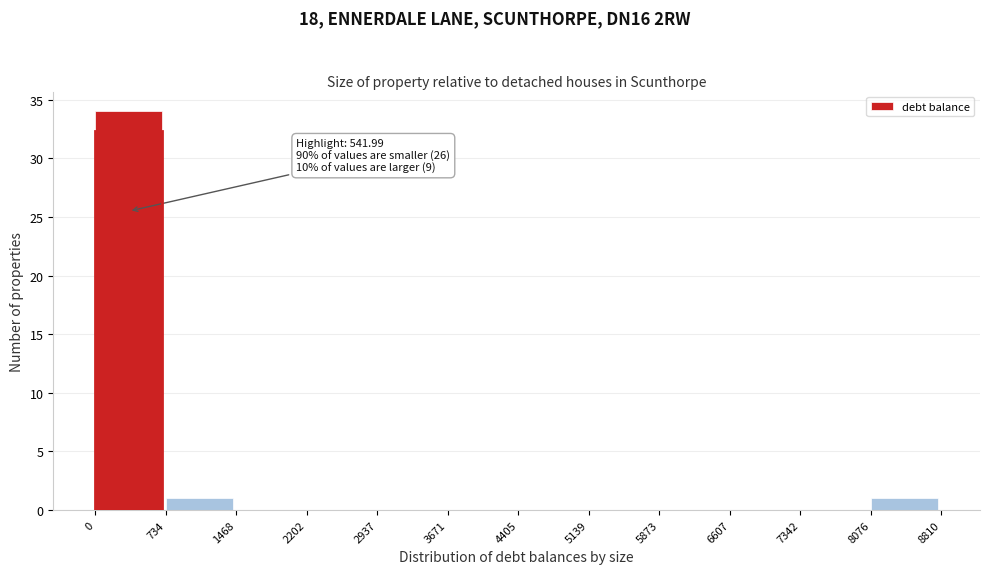

Over which range of the x-axis is the bar tallest?

0 to 734